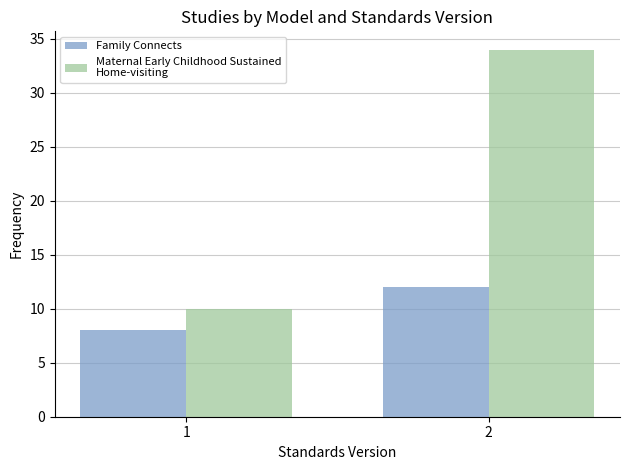

What is the difference between the highest and lowest values at 2?

22